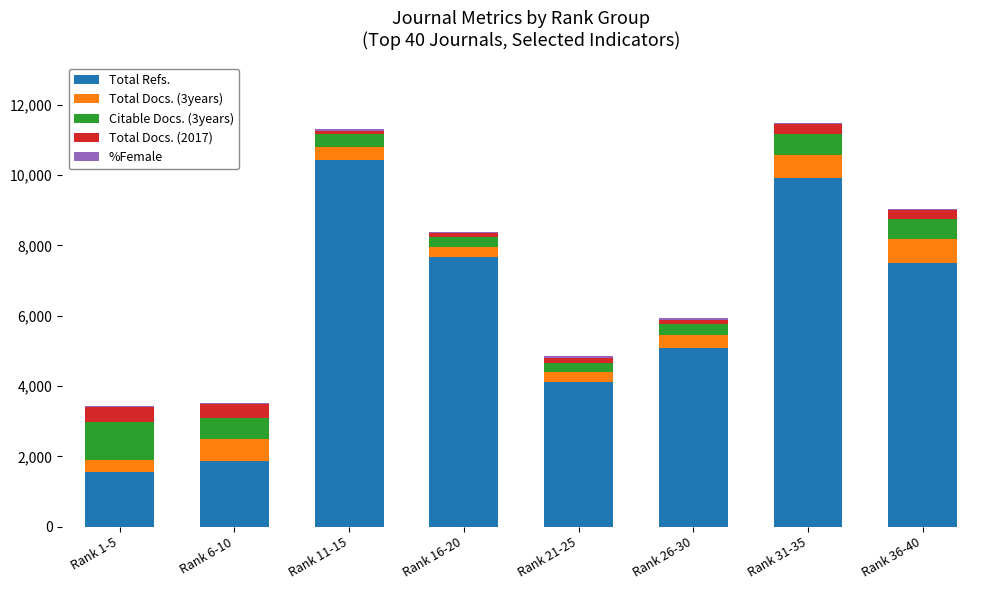

What is the difference between the maximum and minimum values in the Total Docs. (2017) series?

317